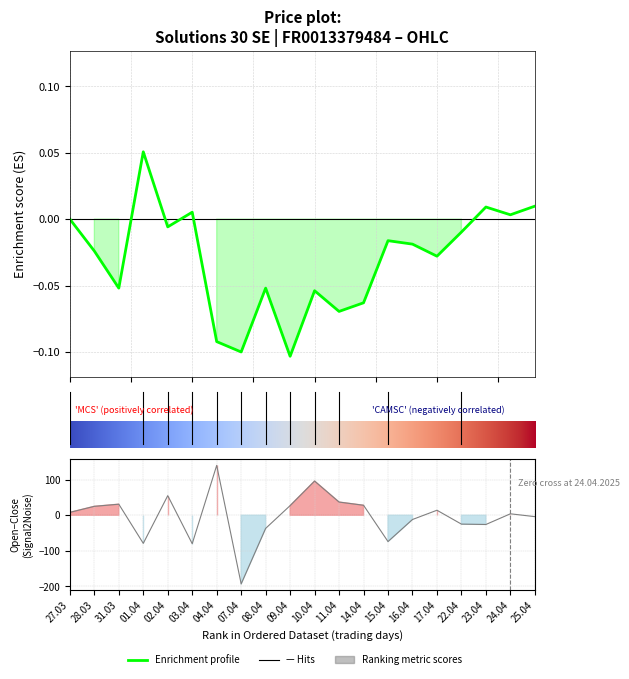

Rank the categories by Close value from lowest to highest.

09.04.2025, 07.04.2025, 04.04.2025, 11.04.2025, 14.04.2025, 10.04.2025, 31.03.2025, 08.04.2025, 17.04.2025, 28.03.2025, 16.04.2025, 15.04.2025, 22.04.2025, 02.04.2025, 27.03.2025, 24.04.2025, 03.04.2025, 23.04.2025, 25.04.2025, 01.04.2025